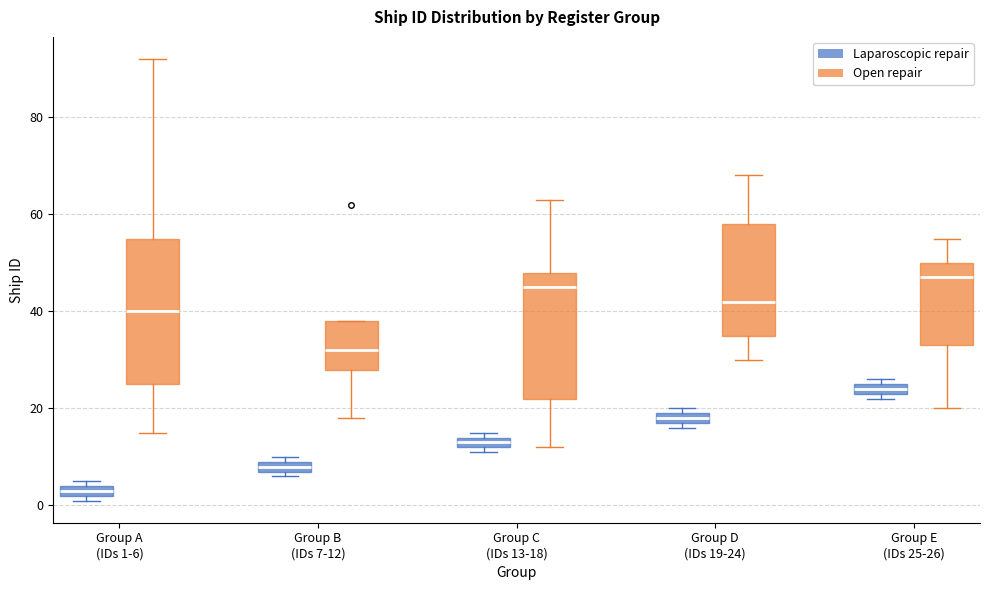

Which box is the tallest, from its lower edge to its upper edge?

Group A (IDs 1-6) (Open repair)